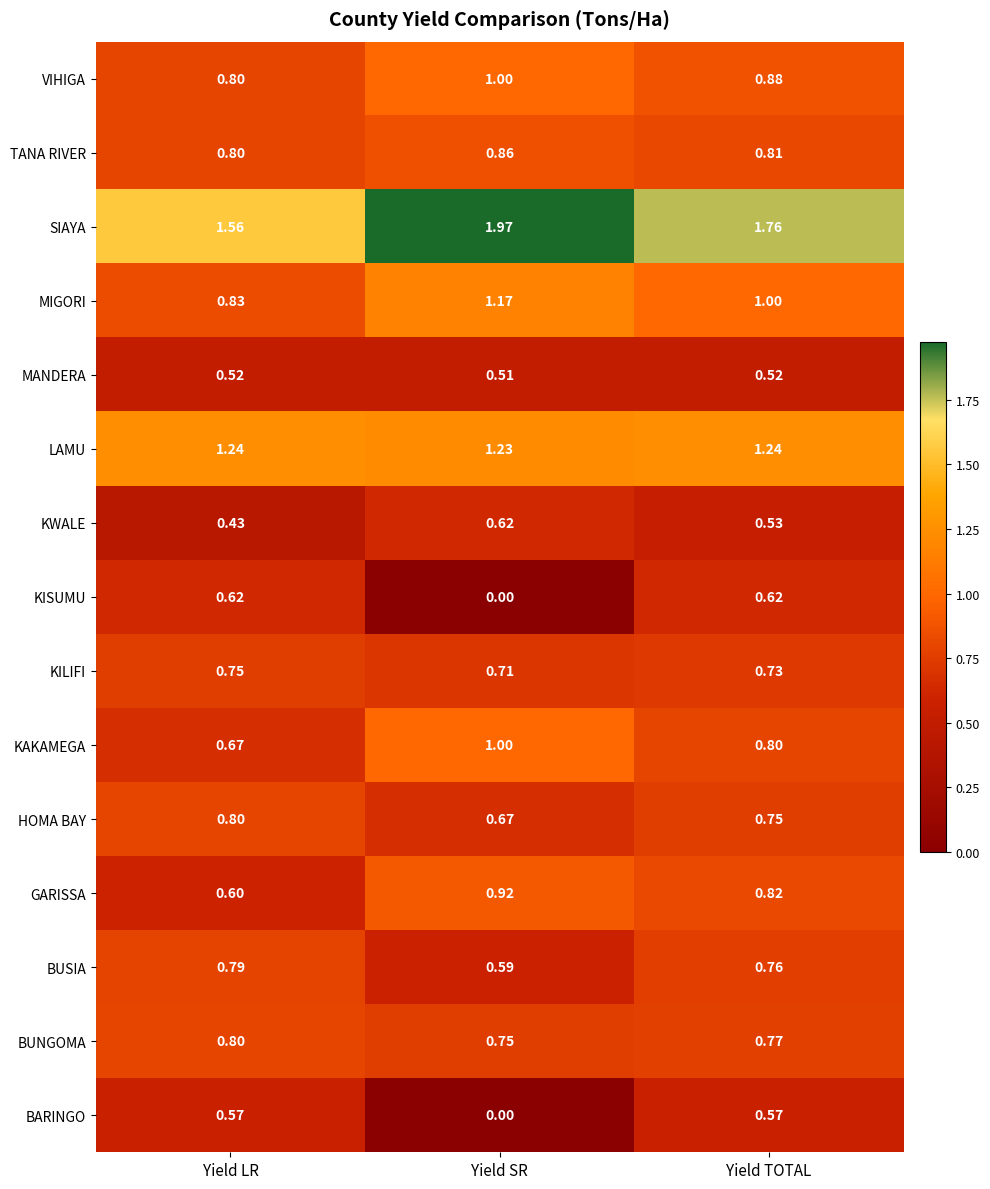

Between Yield LR and Yield TOTAL, which series saw the biggest shift?

GARISSA